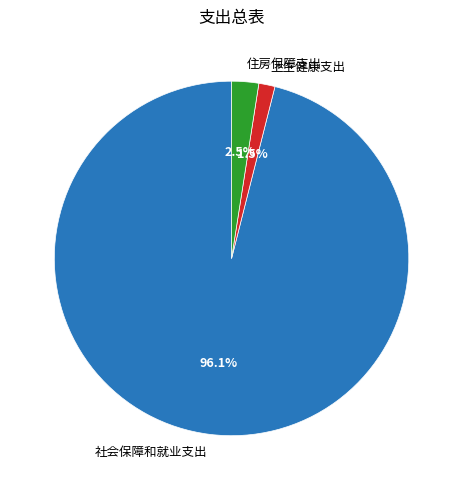

Does 社会保障和就业支出 represent more than half of the total?

Yes